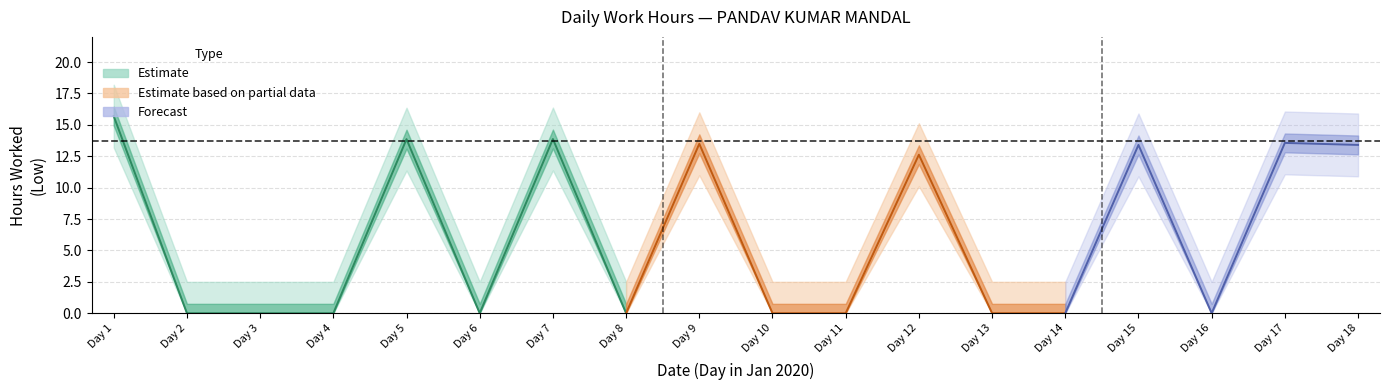

Does the chart display data point markers on the line(s)?

No